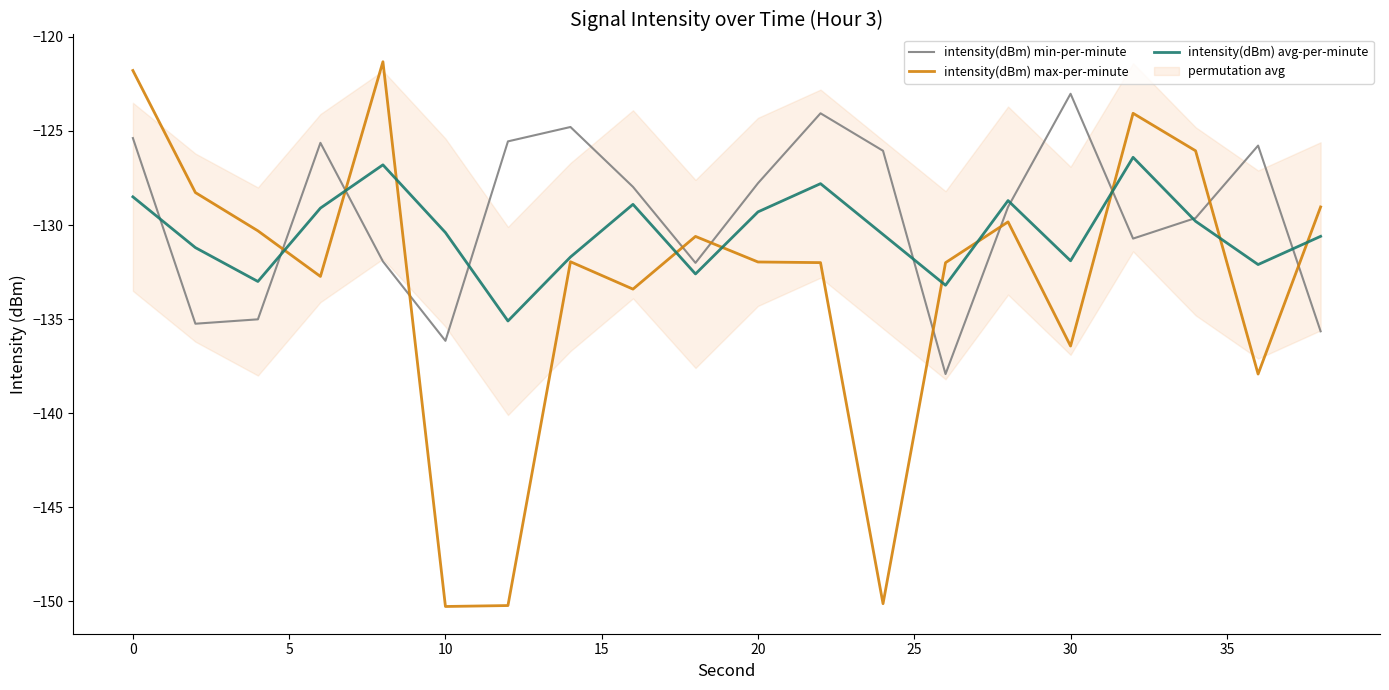

True or false: intensity(dBm) avg-per-minute has a value of -196.9 at 20.

False